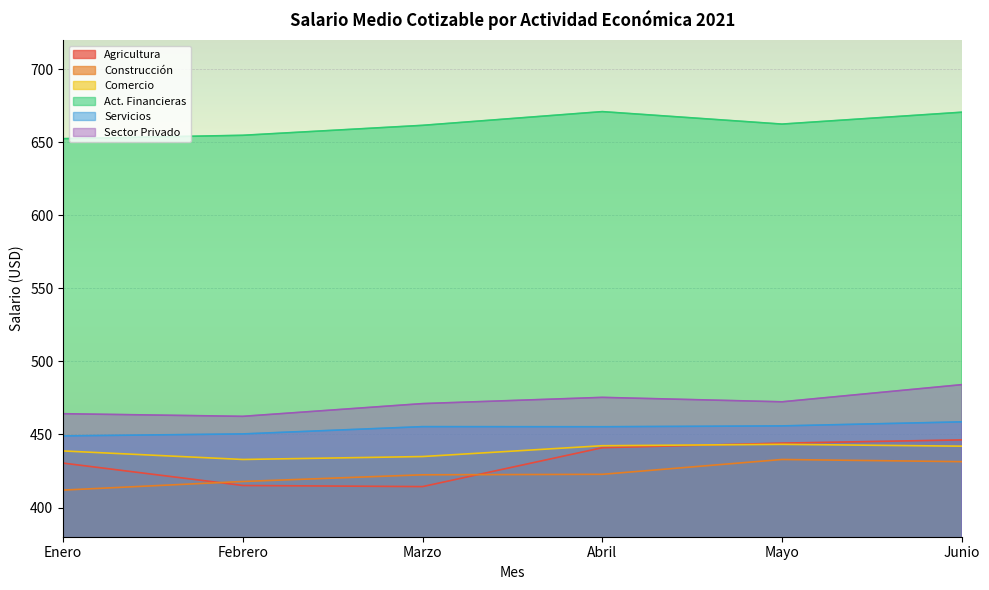

In Comercio, how many points are higher than both neighbors (excluding endpoints)?

1